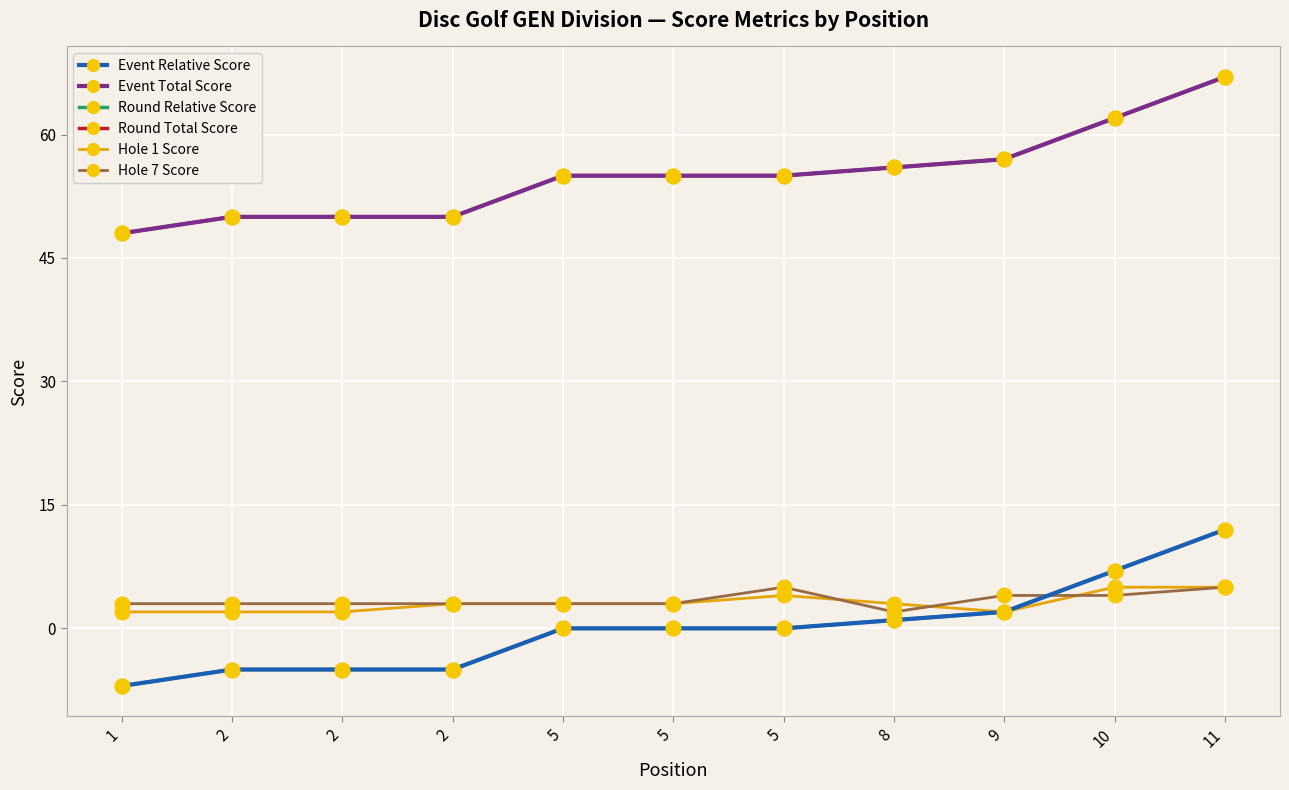

Is this an area chart (filled region under the line)?

No